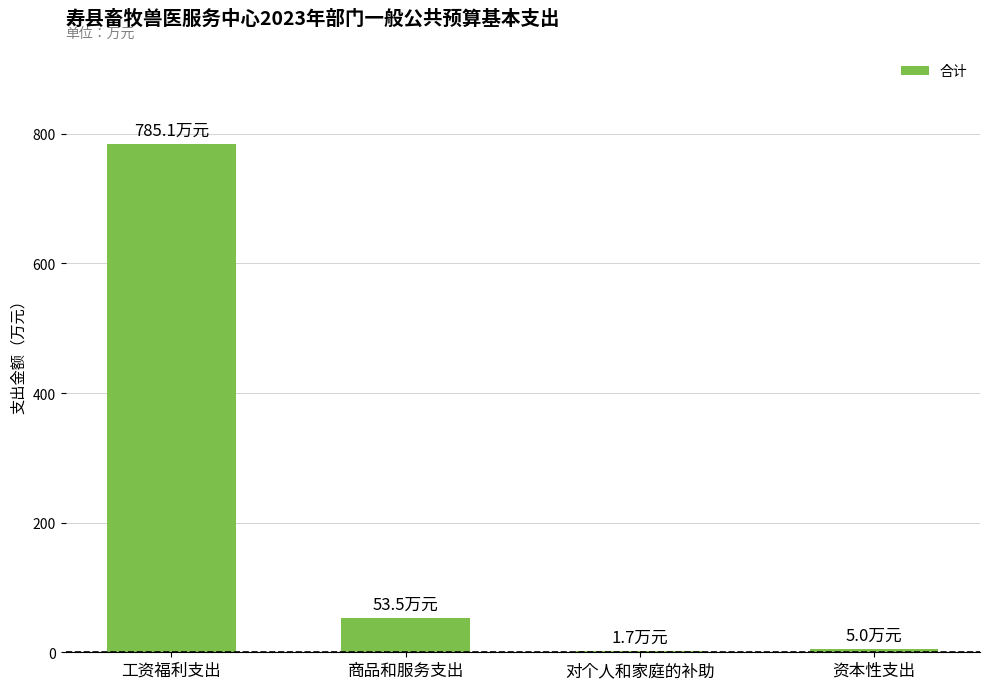

The chart shows a value of 25.3 at 商品和服务支出. True or false?

False